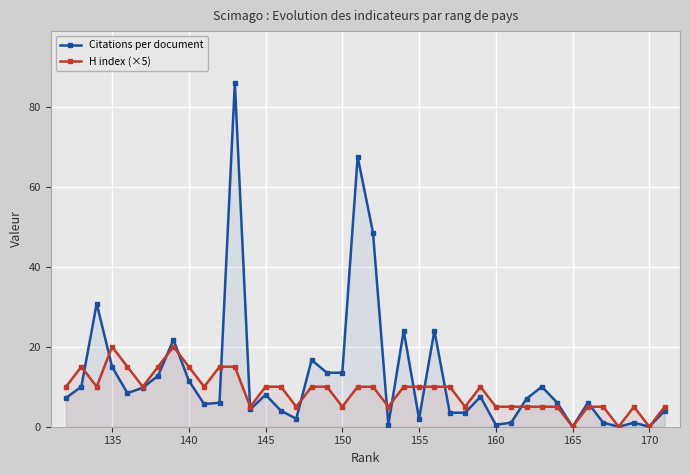

At how many categories does at least one series exceed 80?

1